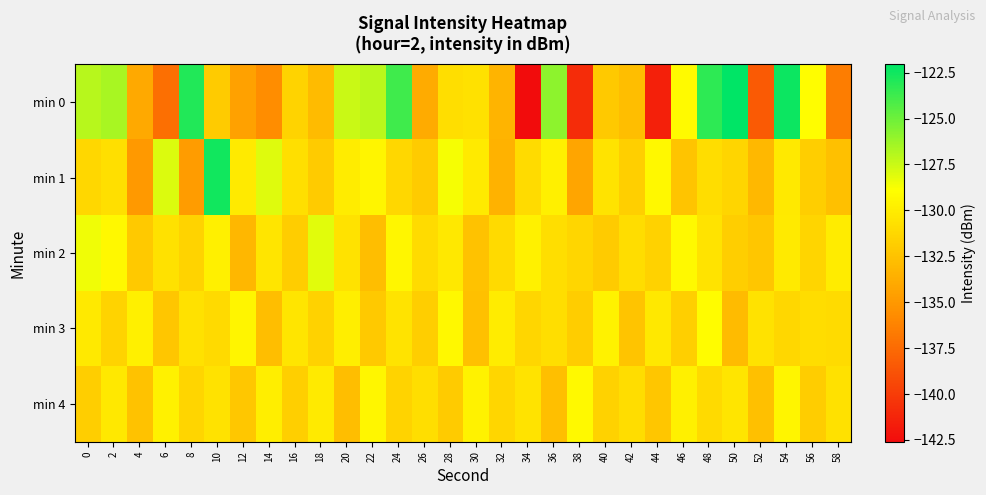

Which series changed the most between 40 and 46?

min 0